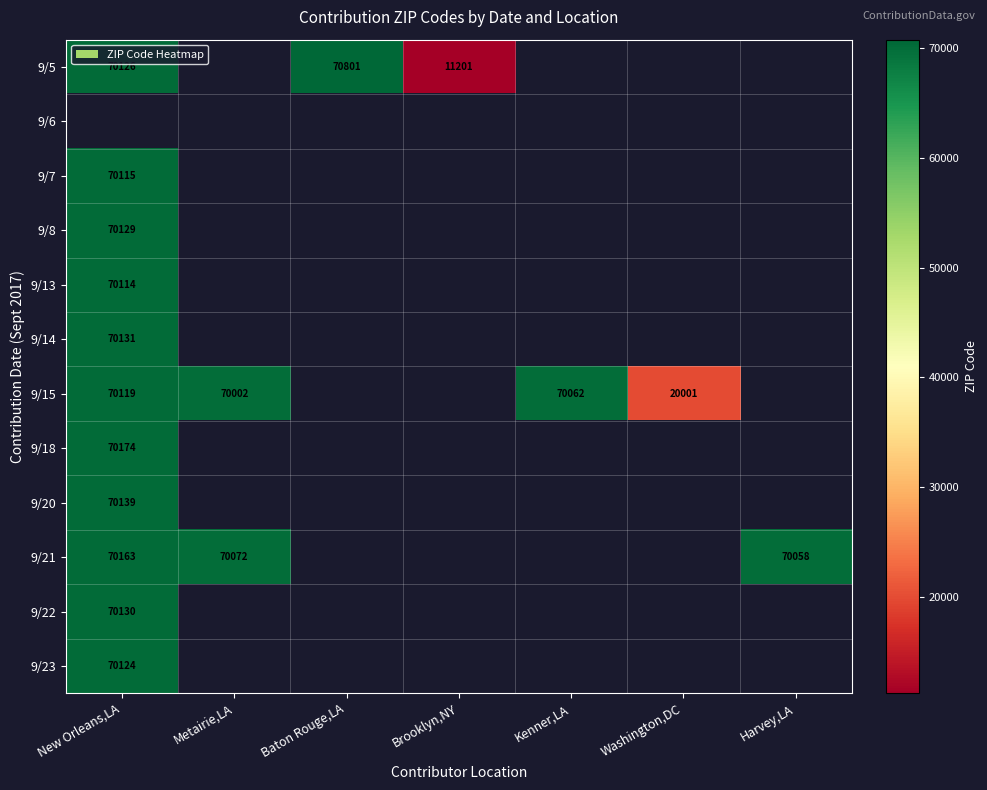

True or false: 9/5 has a value of 123295.4 at New Orleans,LA.

False